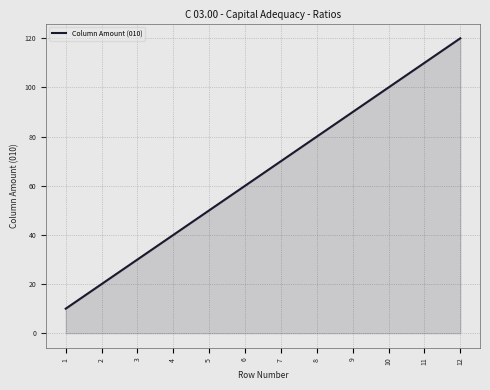

Which label corresponds to the largest value in the chart?

12